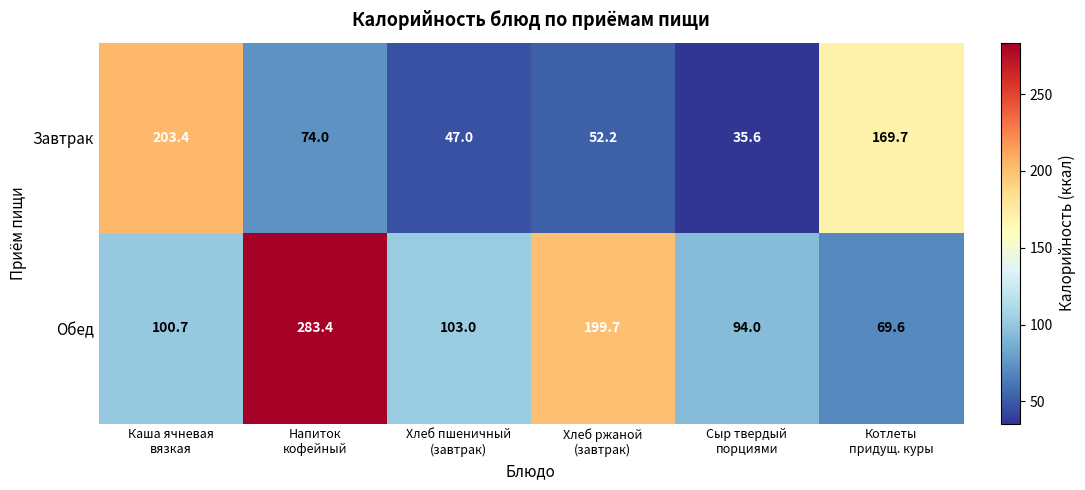

Rank the series by their maximum value, from highest to lowest.

Обед, Завтрак